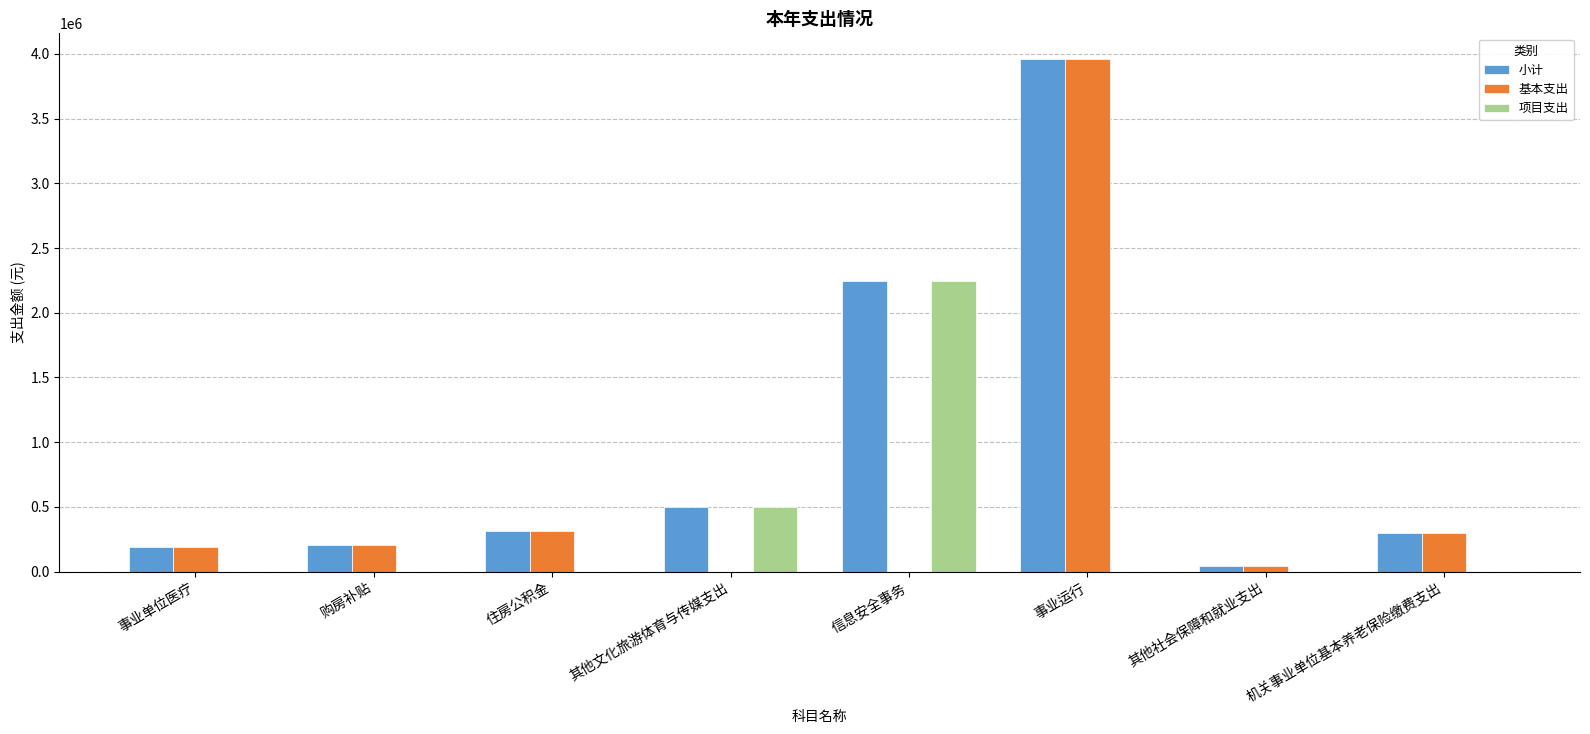

What is the sum of all 小计 values?

7757488.7